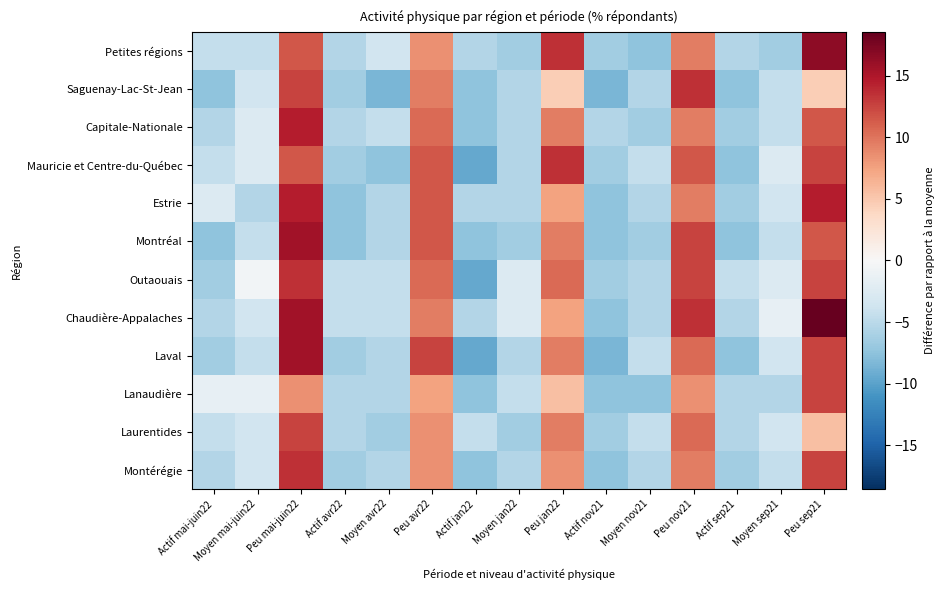

Count the number of data series in this chart.

12